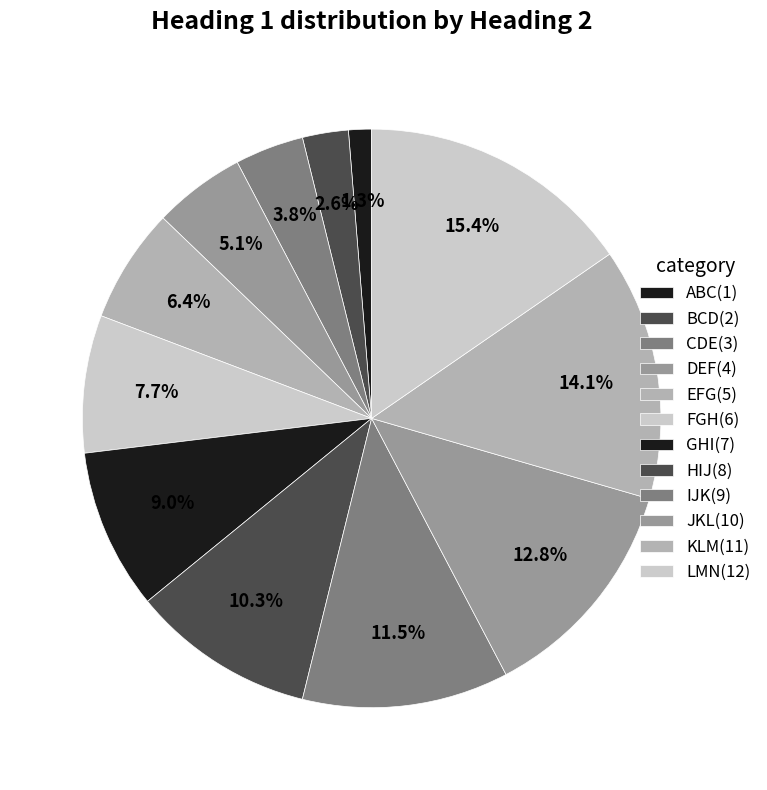

Count the number of slices in the pie.

12